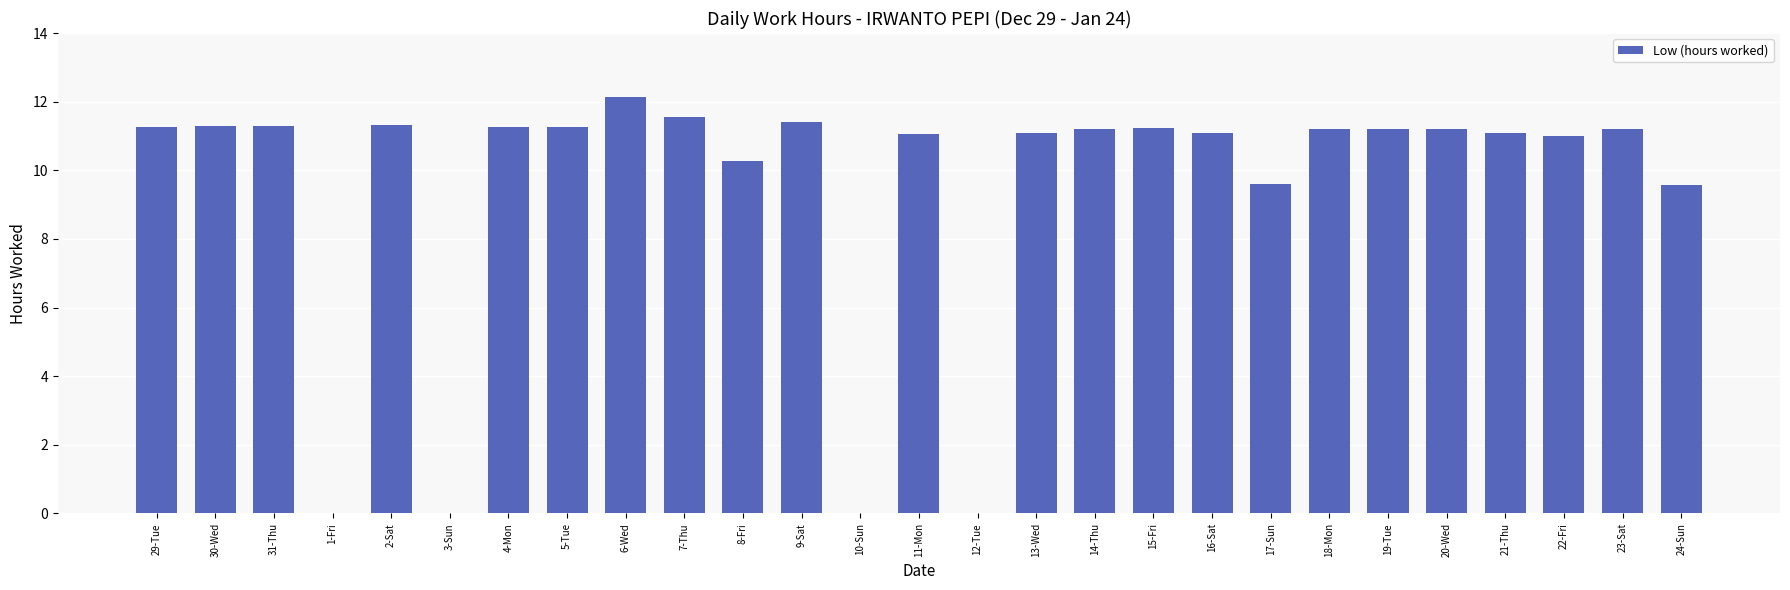

What is the sum of all values?

254.8